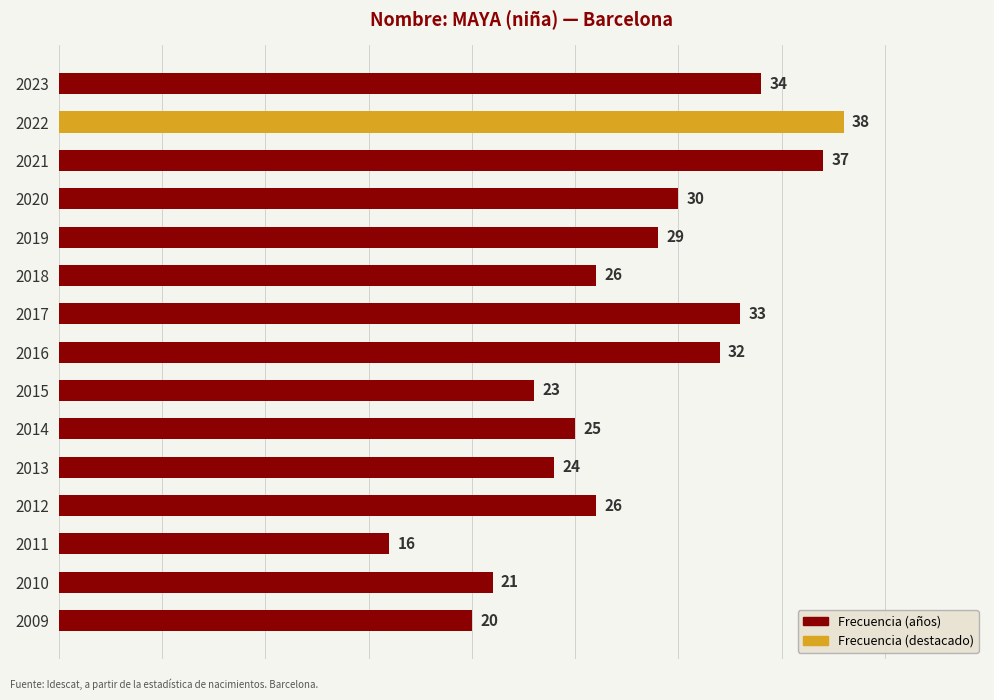

The chart shows a value of 20 at 2021. True or false?

False